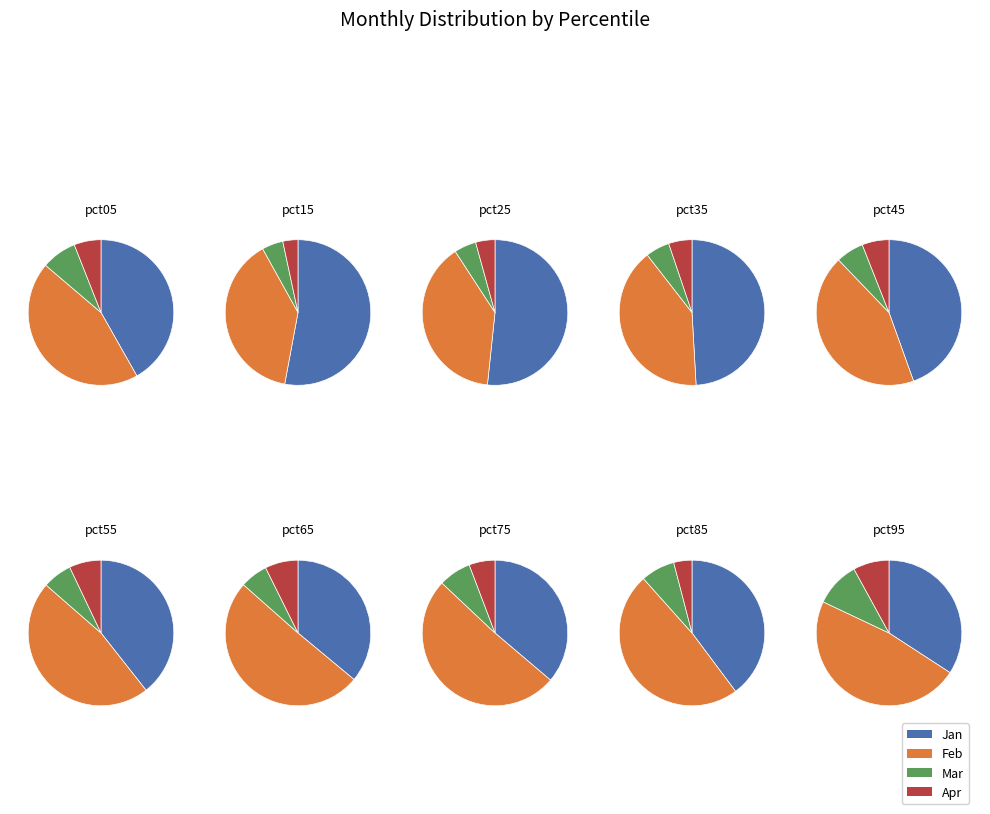

What is the difference between the highest and lowest values at pct65?

2.4